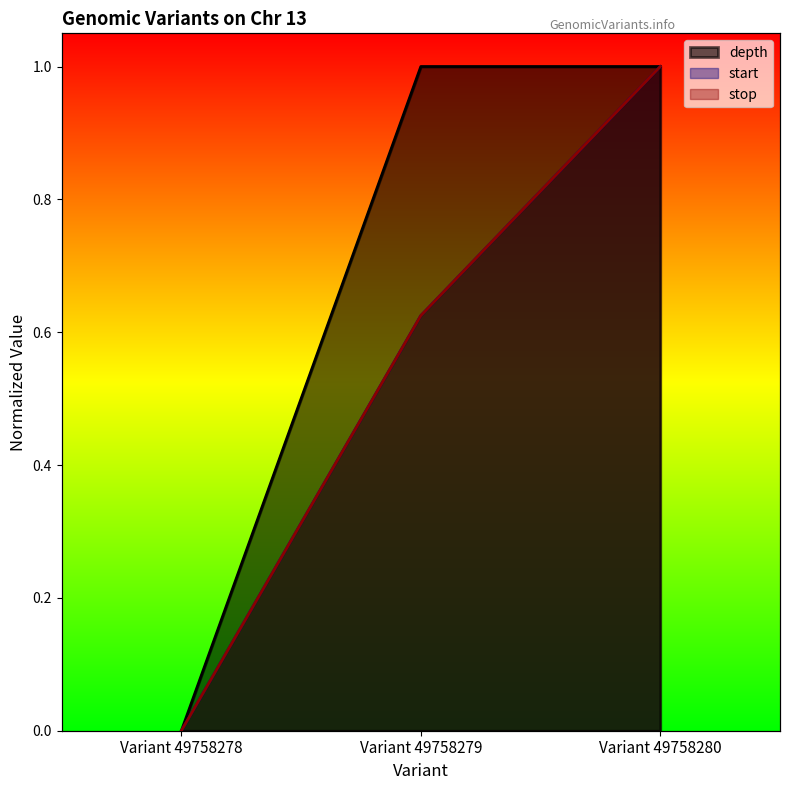

Which series changed the most between Variant 49758278 and Variant 49758280?

depth